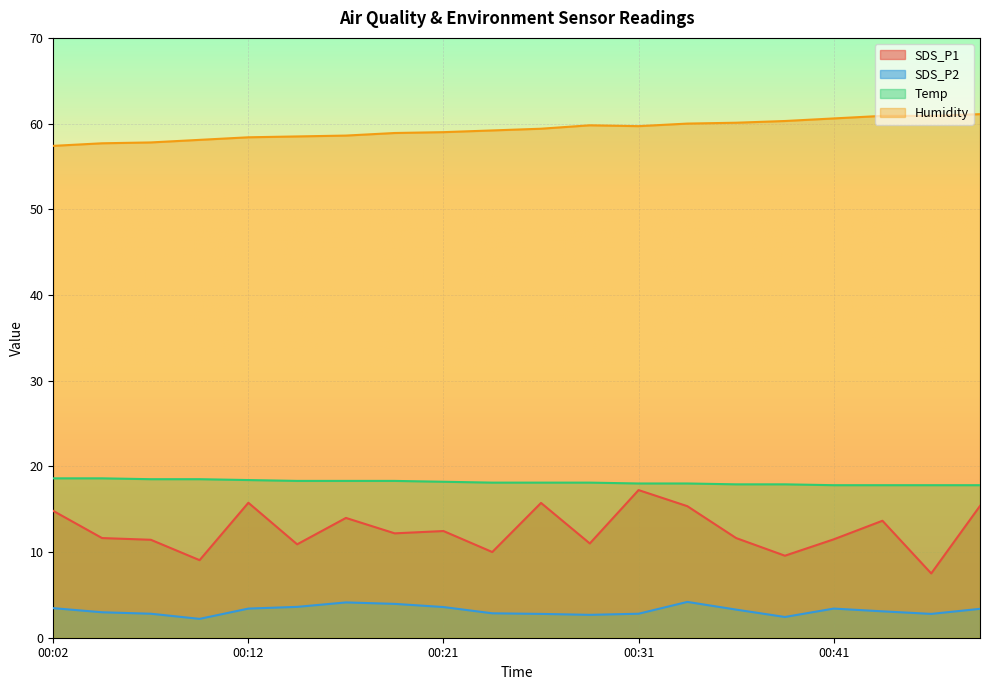

How many interior local peaks does the Humidity series have?

1